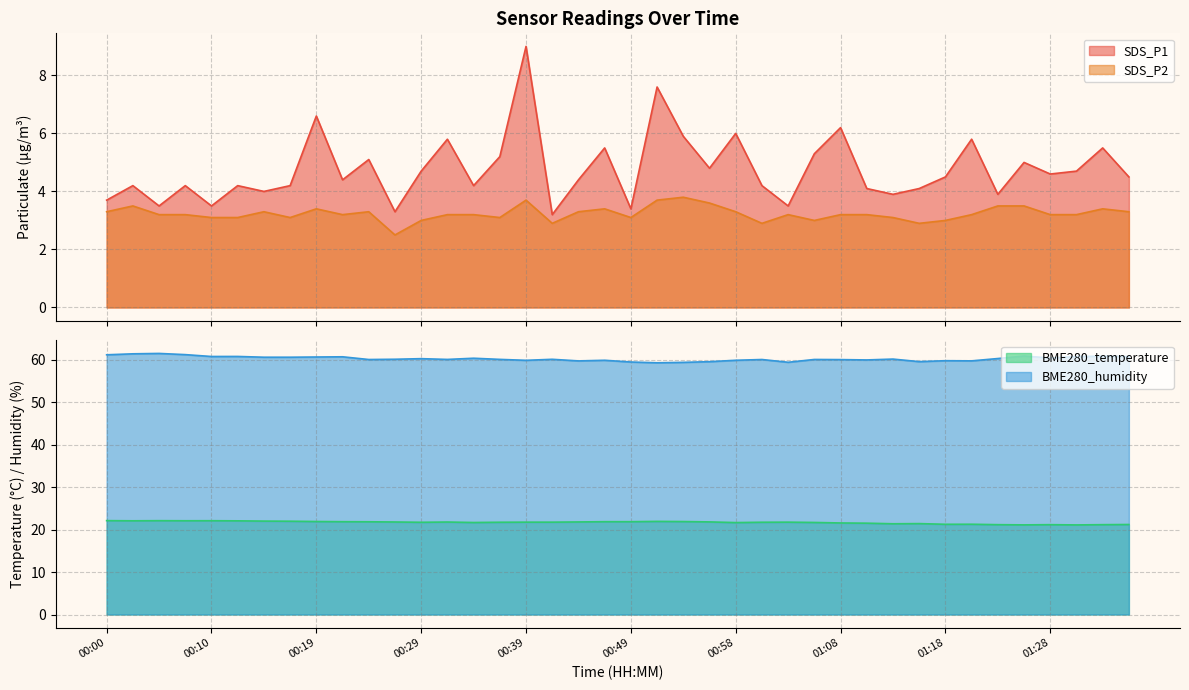

What is the difference between the SDS_P2 values at 00:27 and 00:56?

1.1